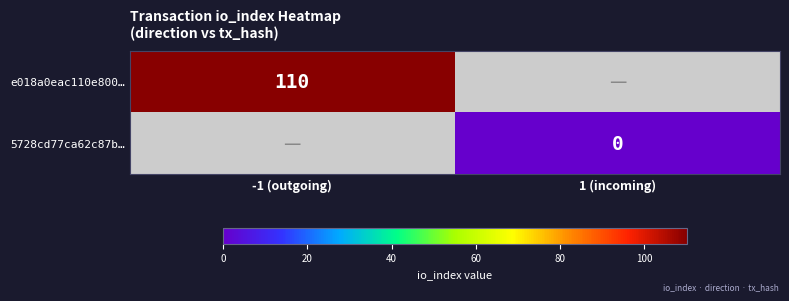

True or false: e018a0eac110e800… has a value of 110 at -1 (outgoing).

True